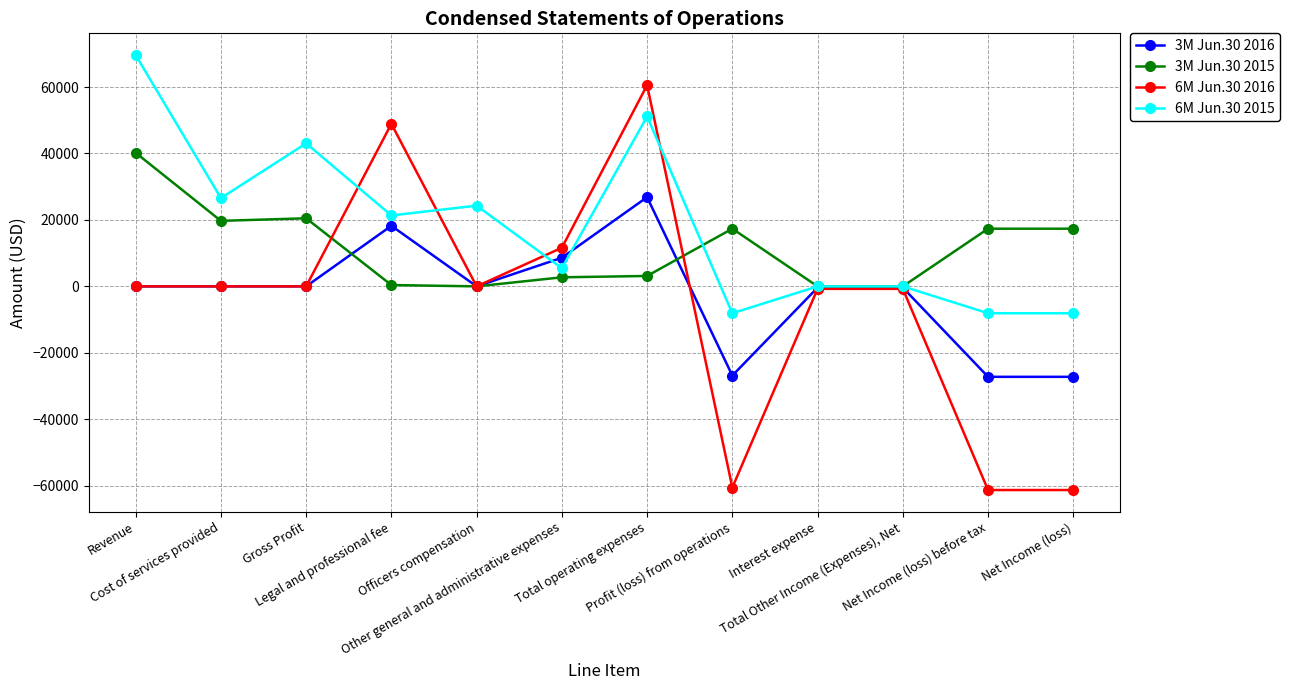

What is the total value across all series at Interest expense?

-1125